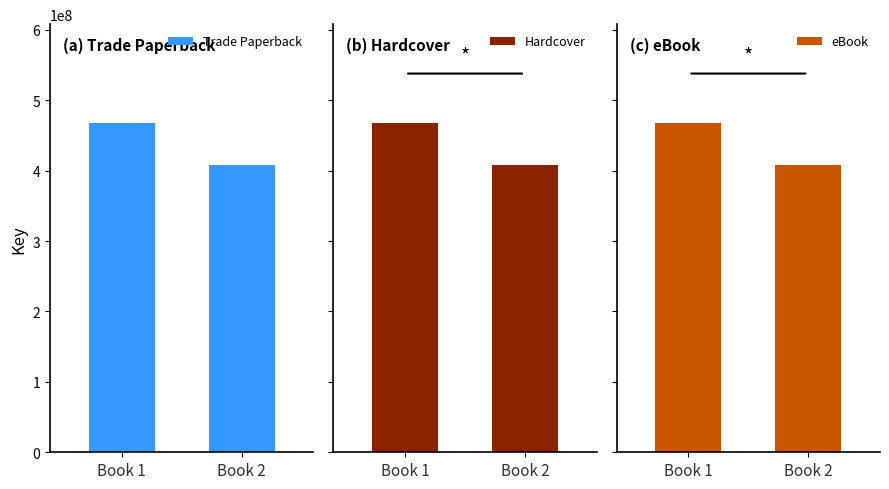

Is the value of eBook at Book 1 greater than the value of Hardcover at Book 1?

No